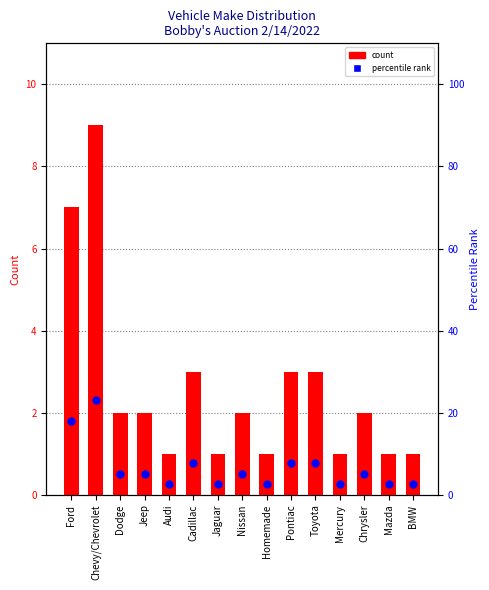

What are all the series names shown in the legend?

count, percentile rank